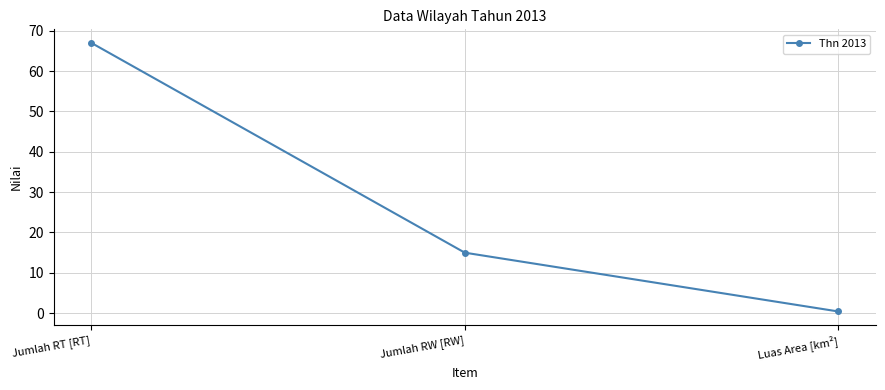

The chart shows a value of 67.0 at Jumlah RT [RT]. True or false?

True